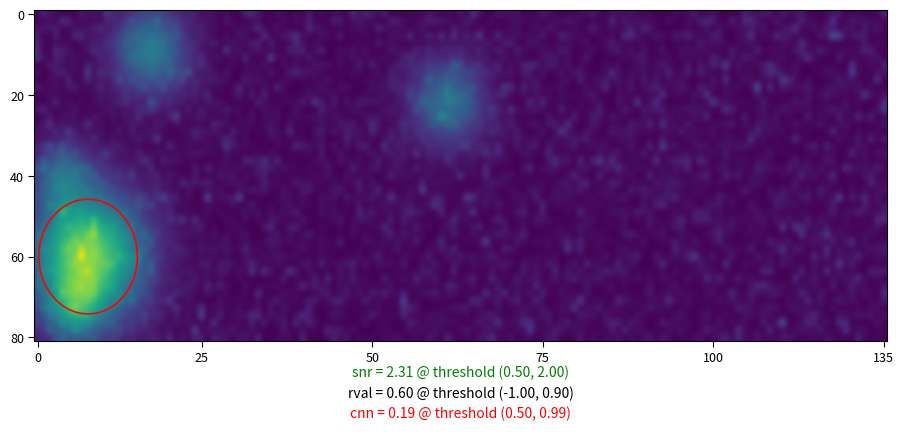

The 5f5d403ee225ebe3439a510e8ef9850f94249f2 series shows -2 at direction. True or false?

False